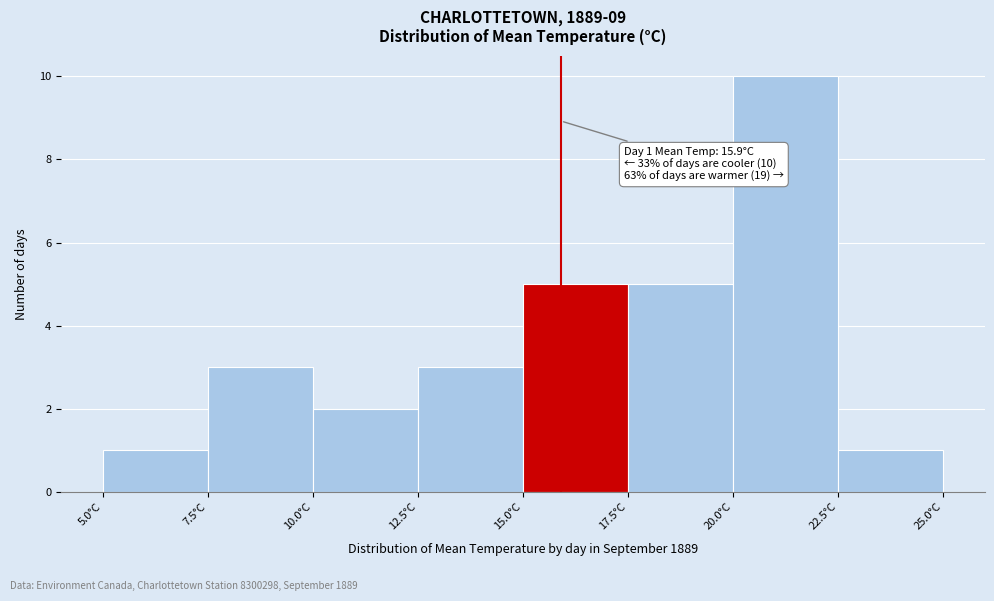

Over which range of the x-axis is the bar tallest?

20.0 to 22.5